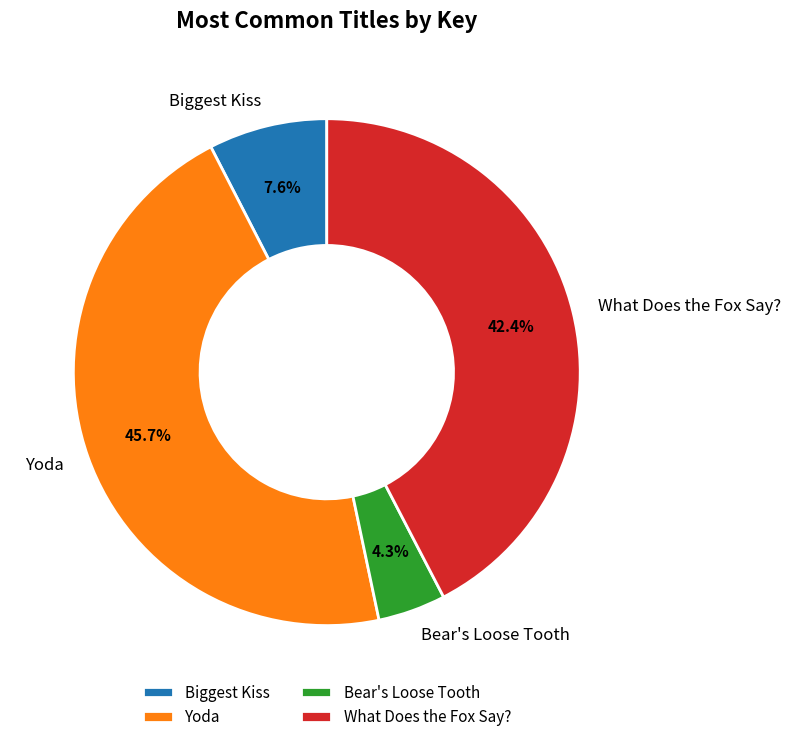

To the nearest percent, what percentage of the pie is Biggest Kiss?

8%